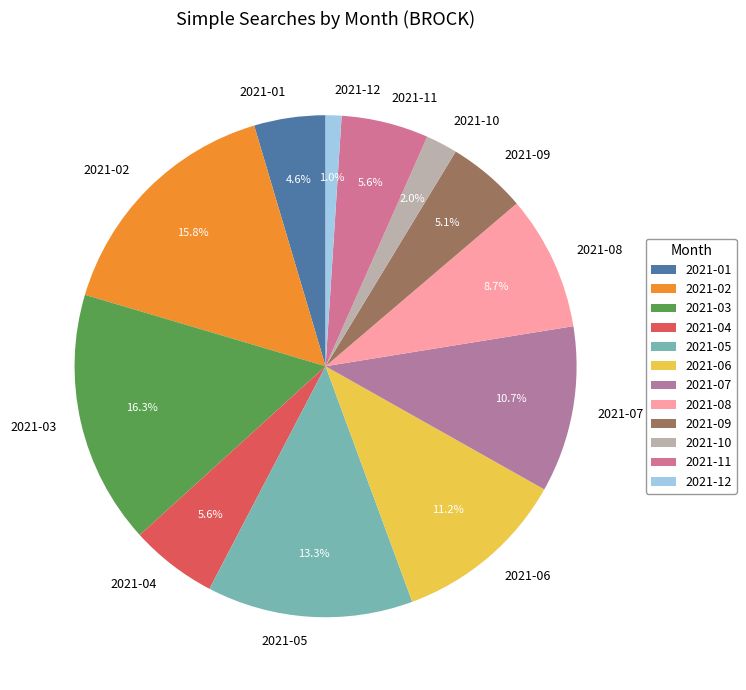

How many segments does this pie chart have?

12